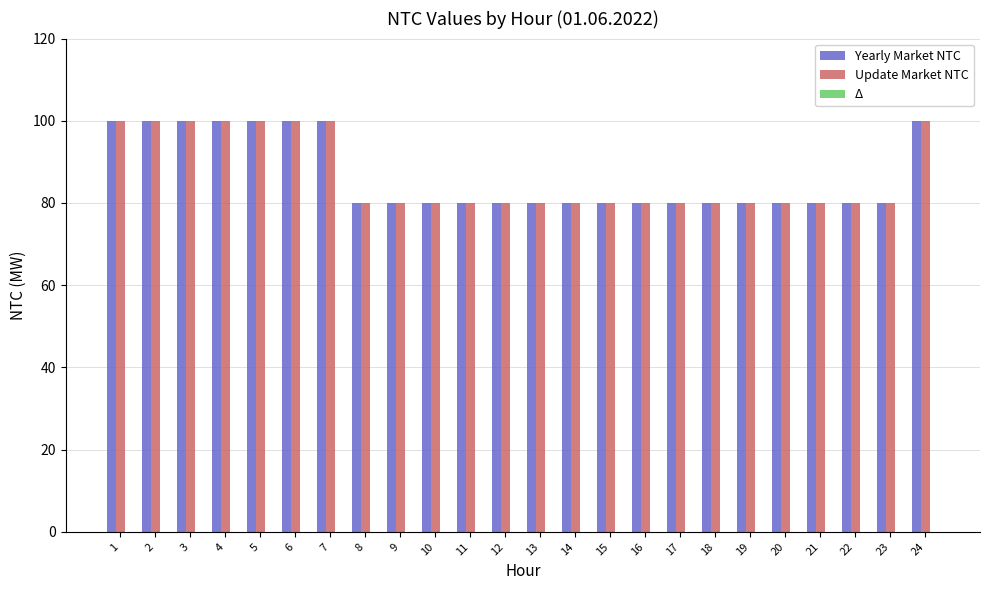

What is the sum of the Yearly Market NTC values at 13 and 11?

160